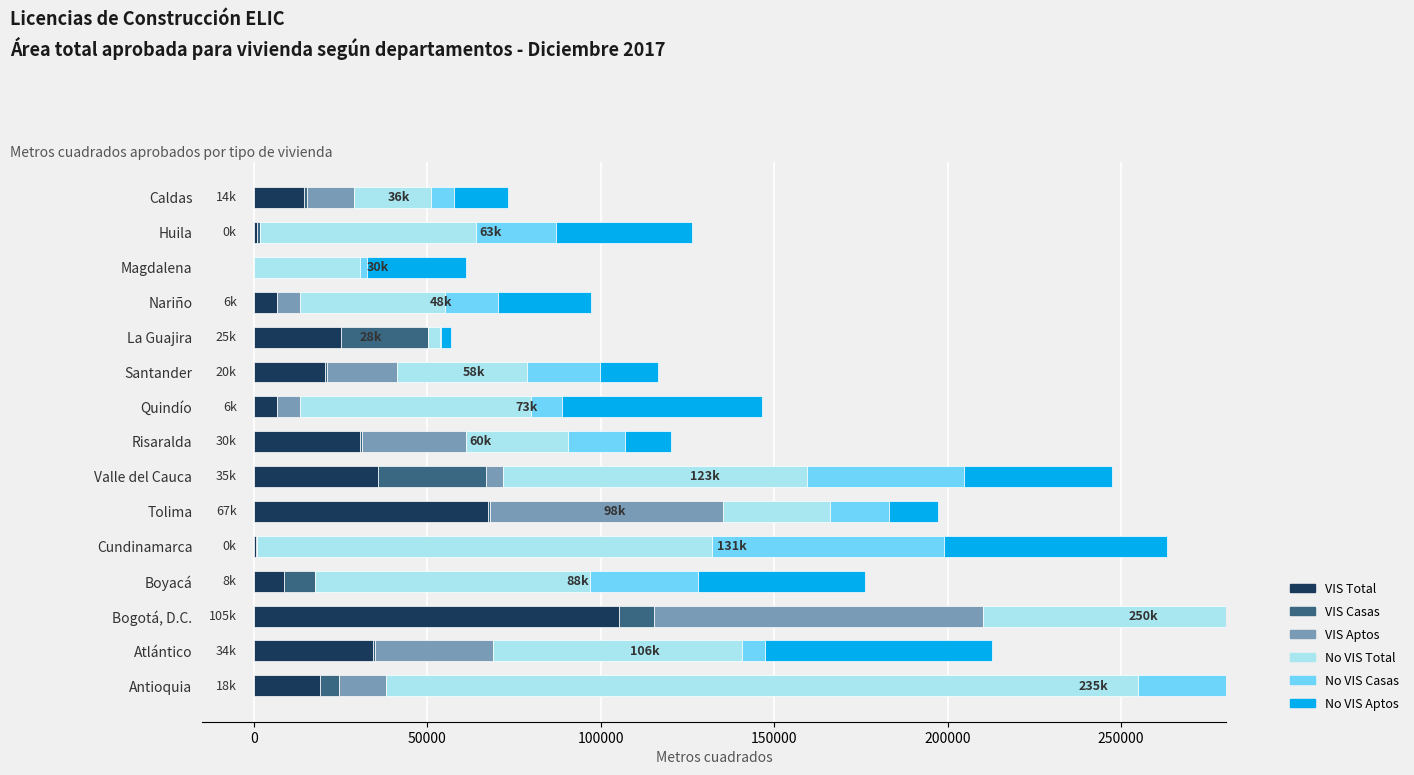

What is the sum of the VIS Casas values at Quindío and Caldas?

769